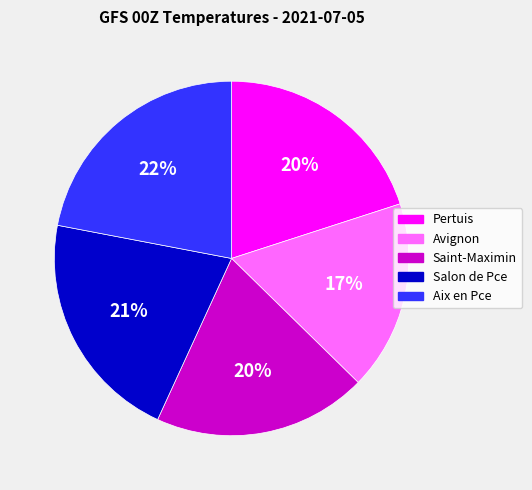

Do Aix en Pce and Pertuis together represent more than half of the pie?

No